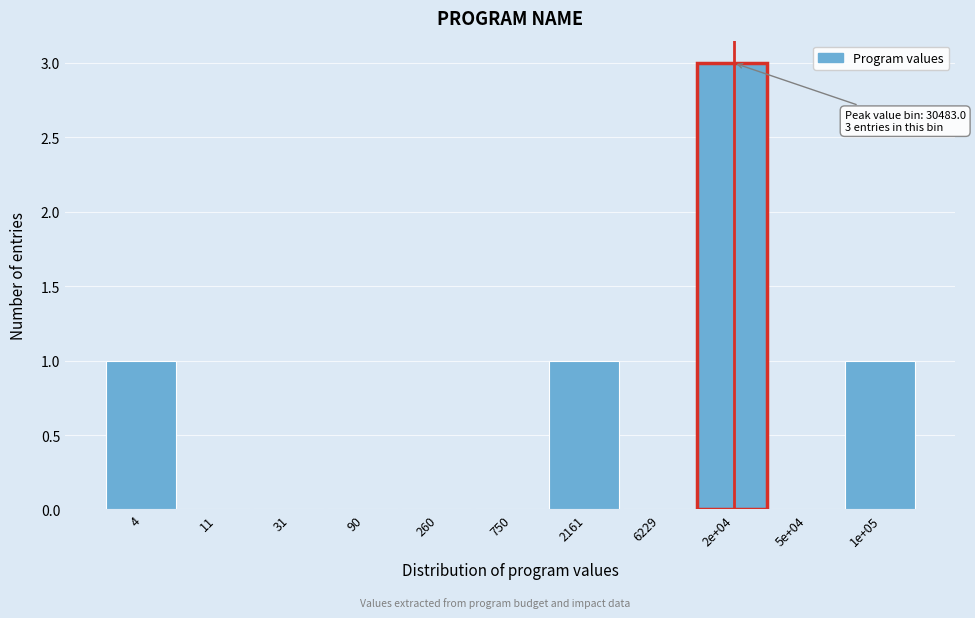

Reading right to left, extract all data points from this chart.

1e+05=1	5e+04=0	2e+04=3	6229=0	2161=1	750=0	260=0	90=0	31=0	11=0	4=1